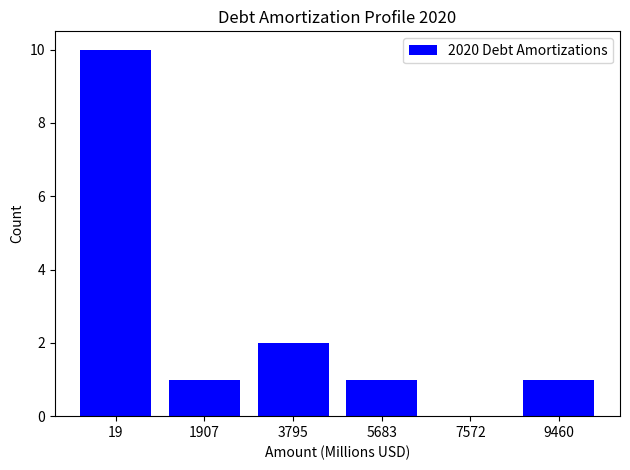

Reading left to right, list all the values displayed in this chart.

19=10	1907=1	3795=2	5683=1	7572=0	9460=1